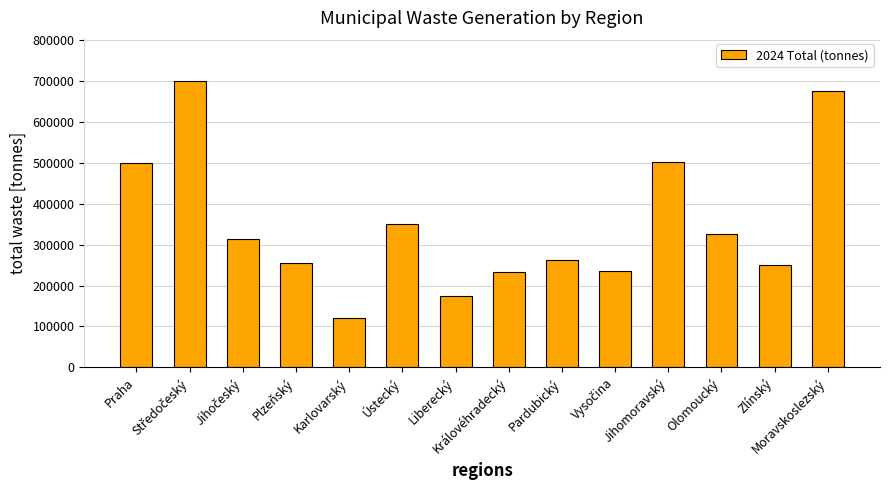

What is the difference between the second highest and minimum values?

554489.3